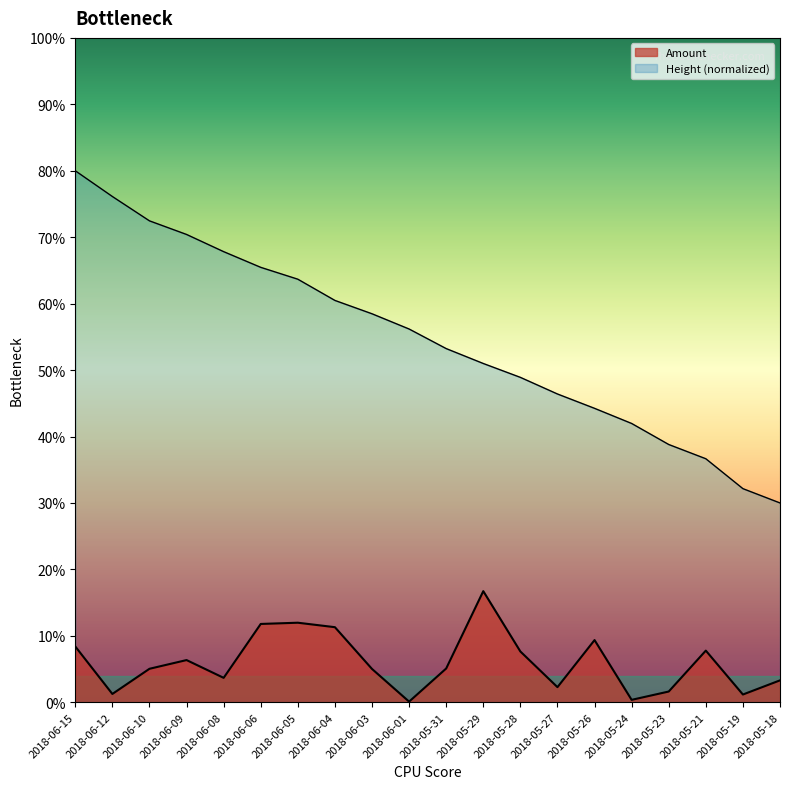

True or false: the data shows 0.0 at 2018-05-31.

False